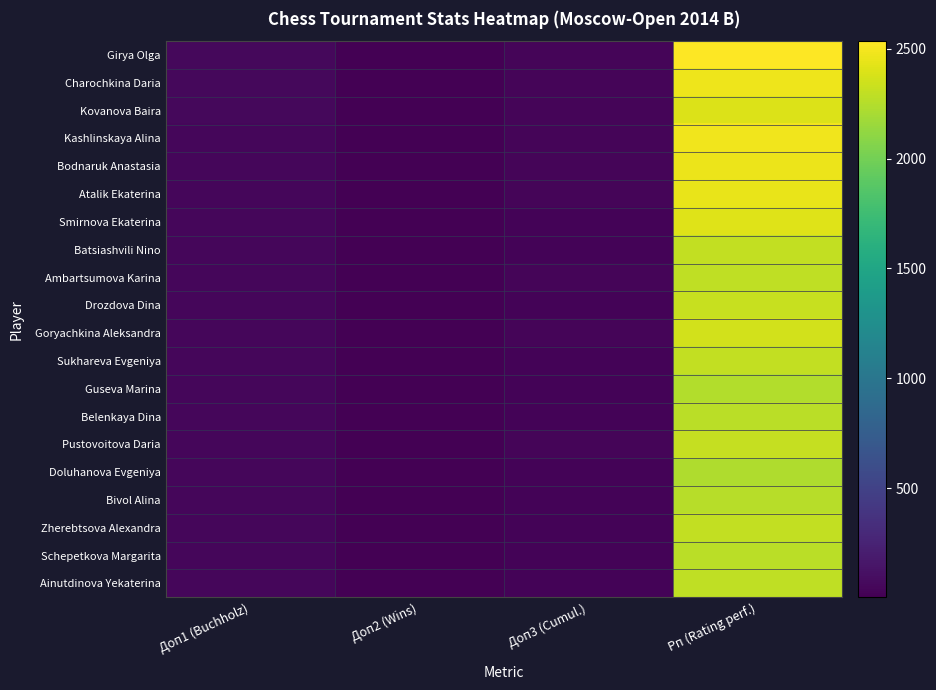

At which category is the sum across all series the highest?

Рп (Rating perf.)